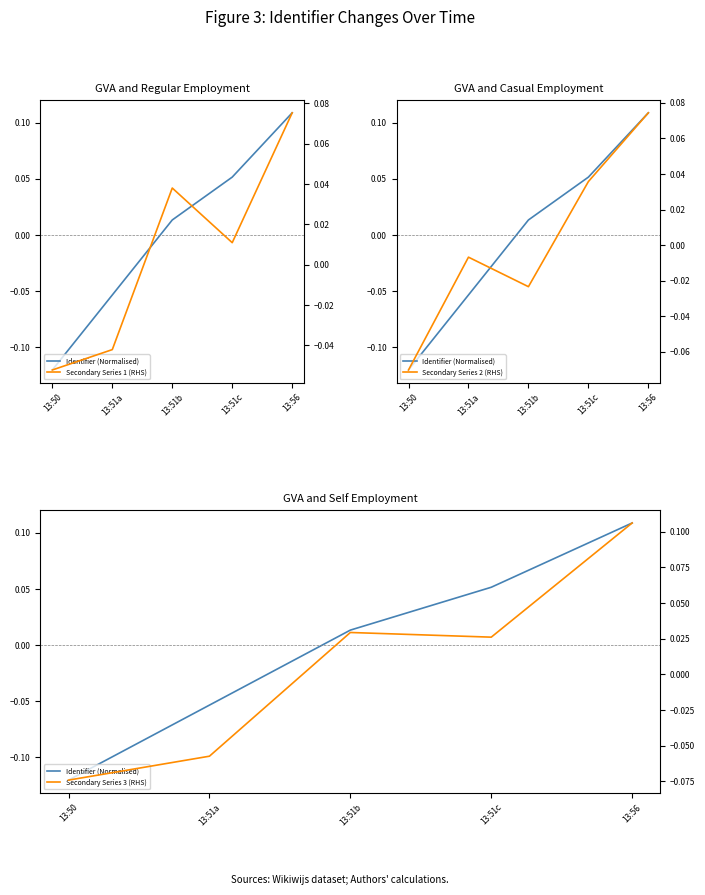

What is the difference between the second highest and second lowest values in the Identifier (Normalised) series?

0.1